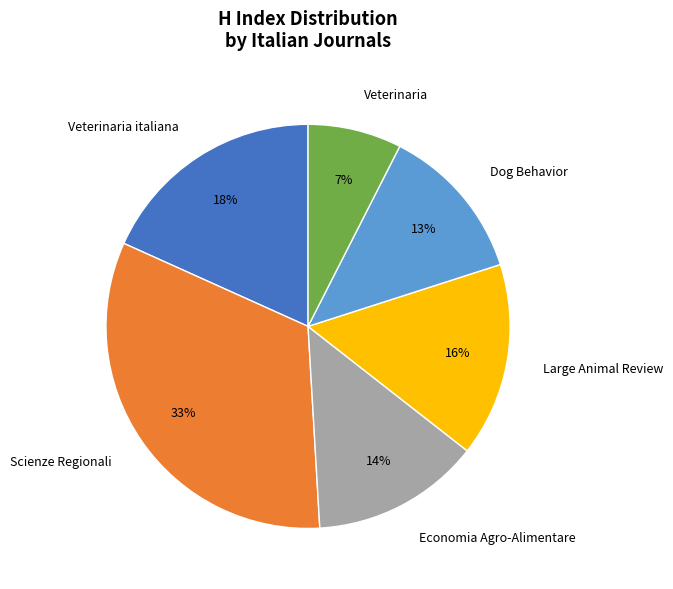

Does any single category account for the majority?

No